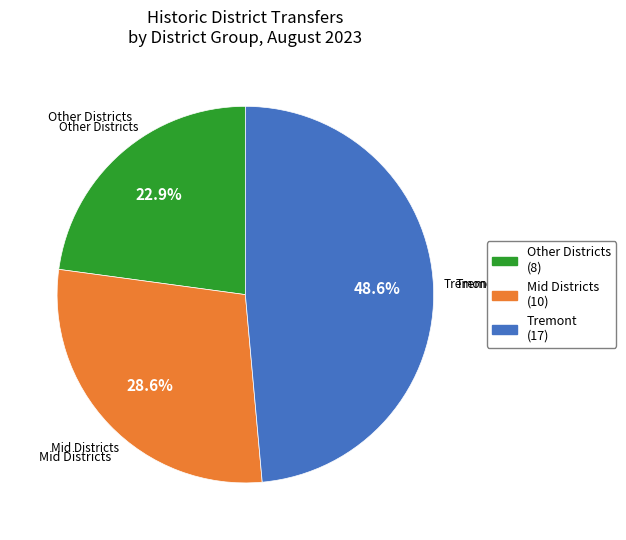

Is there any slice that represents more than half of the pie?

No